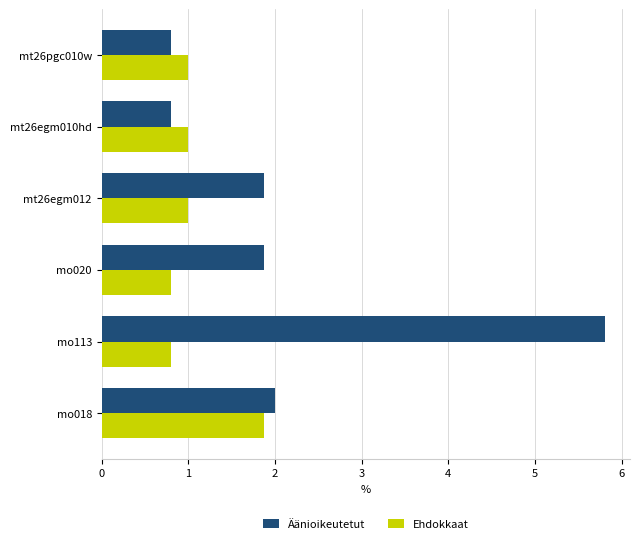

The value of Ehdokkaat at mo020 is 0.8. True or false?

True